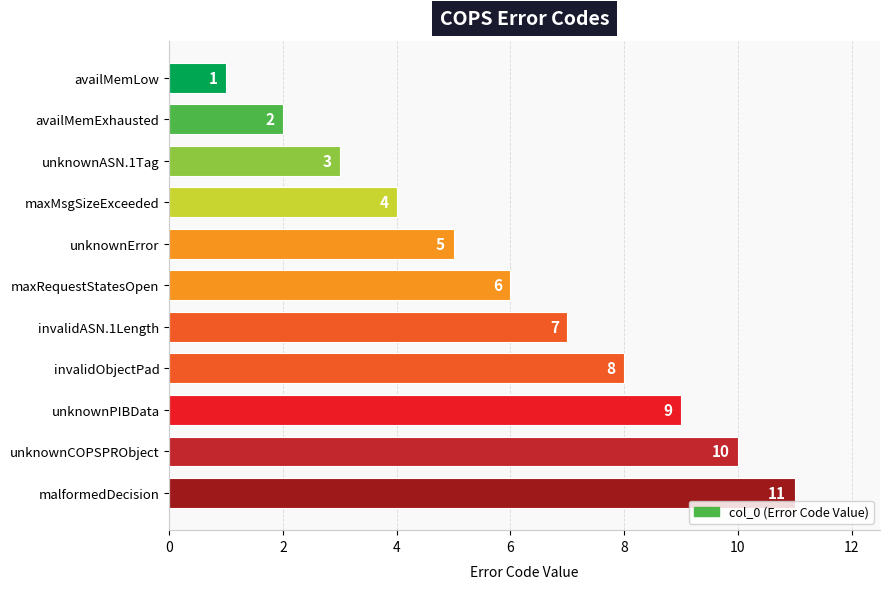

Are the bars grouped side by side (vs. stacked)?

No